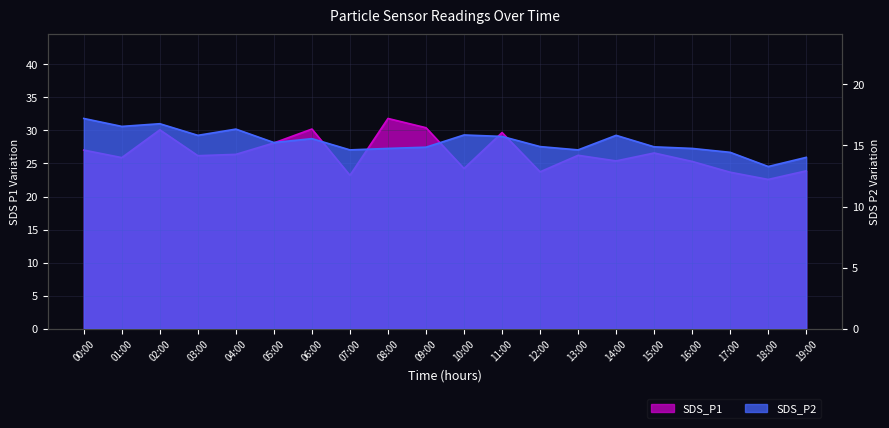

Which category has the highest value across all series?

08:00